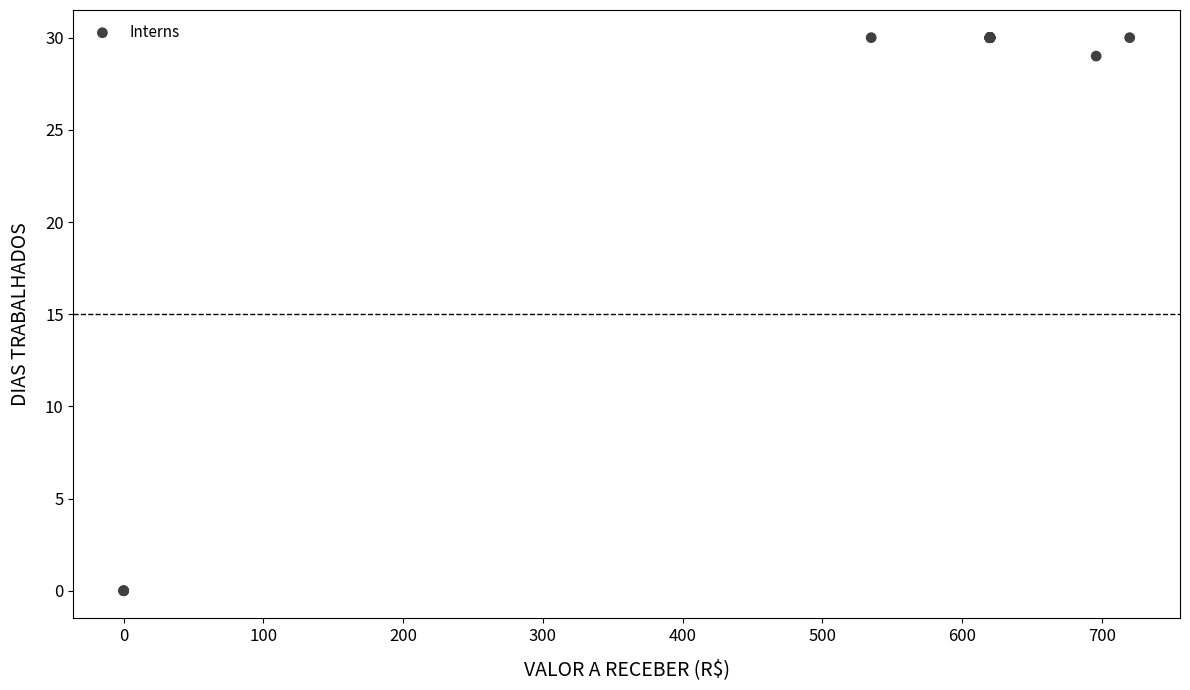

What Y value in the scatter plot is closest to 15?

29